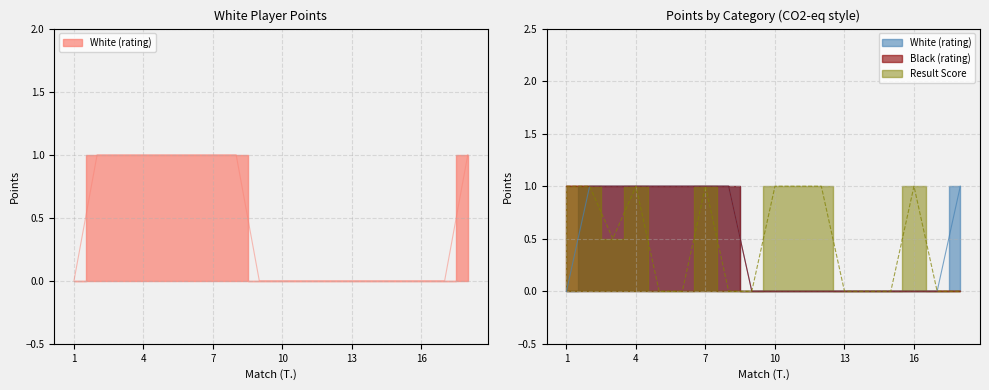

Reading left to right, transcribe all the data shown in this chart.

White (rating): 0.0	1.0	1.0	1.0	1.0	1.0	1.0	1.0	0.0	0.0	0.0	0.0	0.0	0.0	0.0	0.0	0.0	1.0
Black (rating): 1.0	1.0	1.0	1.0	1.0	1.0	1.0	1.0	0.0	0.0	0.0	0.0	0.0	0.0	0.0	0.0	0.0	0.0
Result Score: 1.0	1.0	0.5	1.0	0.0	0.0	1.0	0.0	0.0	1.0	1.0	1.0	0.0	0.0	0.0	1.0	0.0	0.0